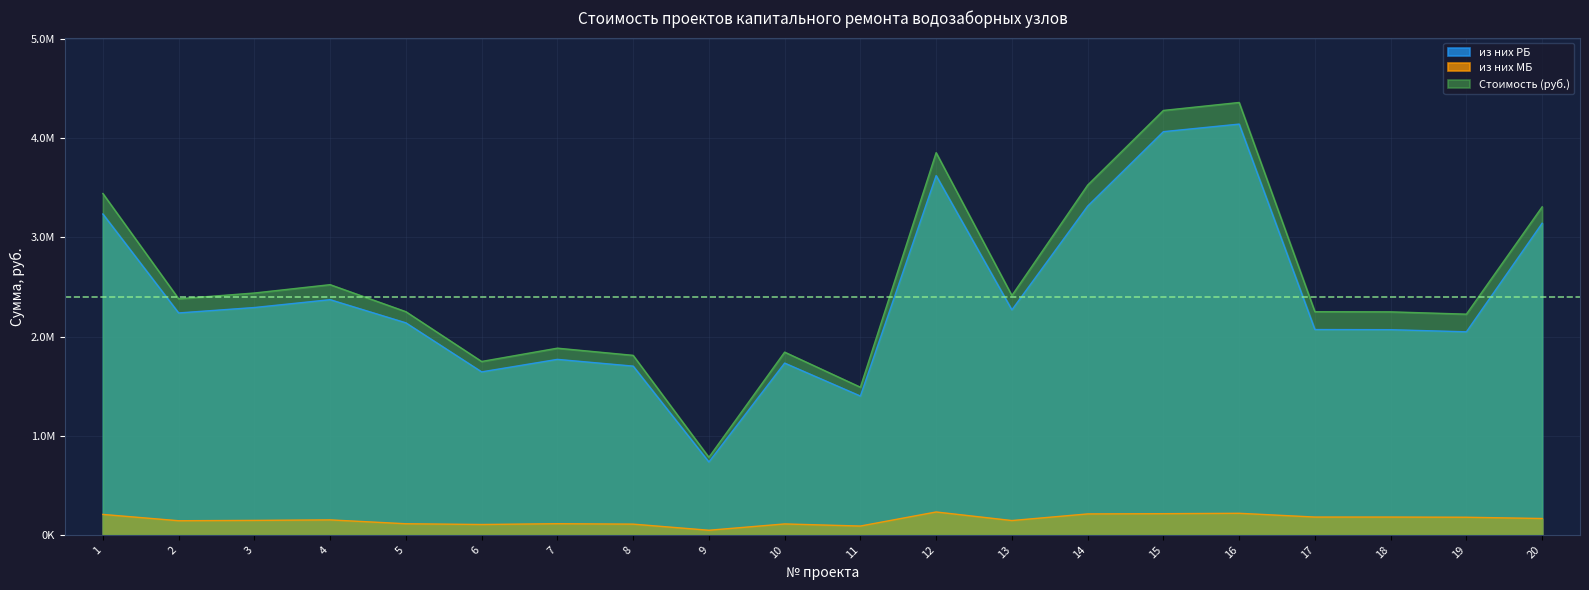

How many lines are shown in the chart?

3